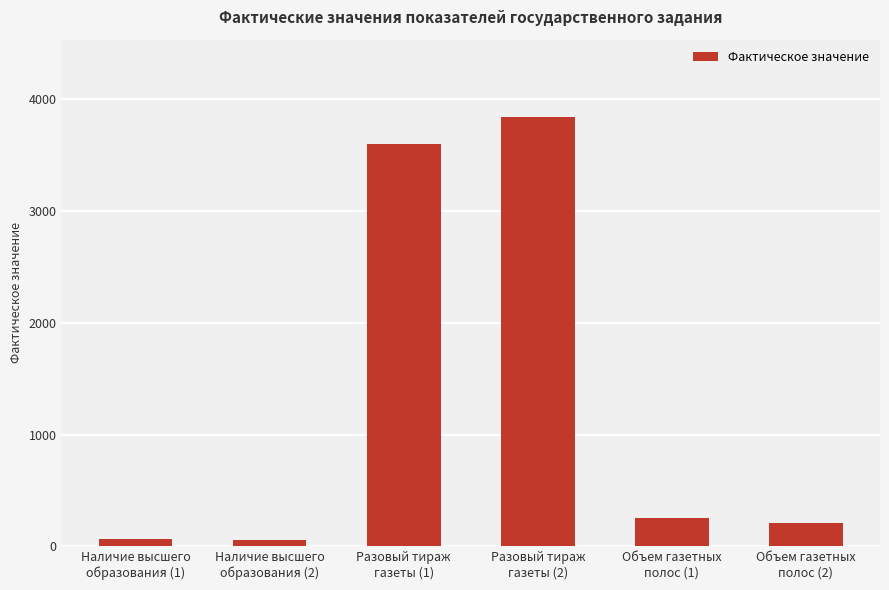

What is the sum of all values?

8017.5